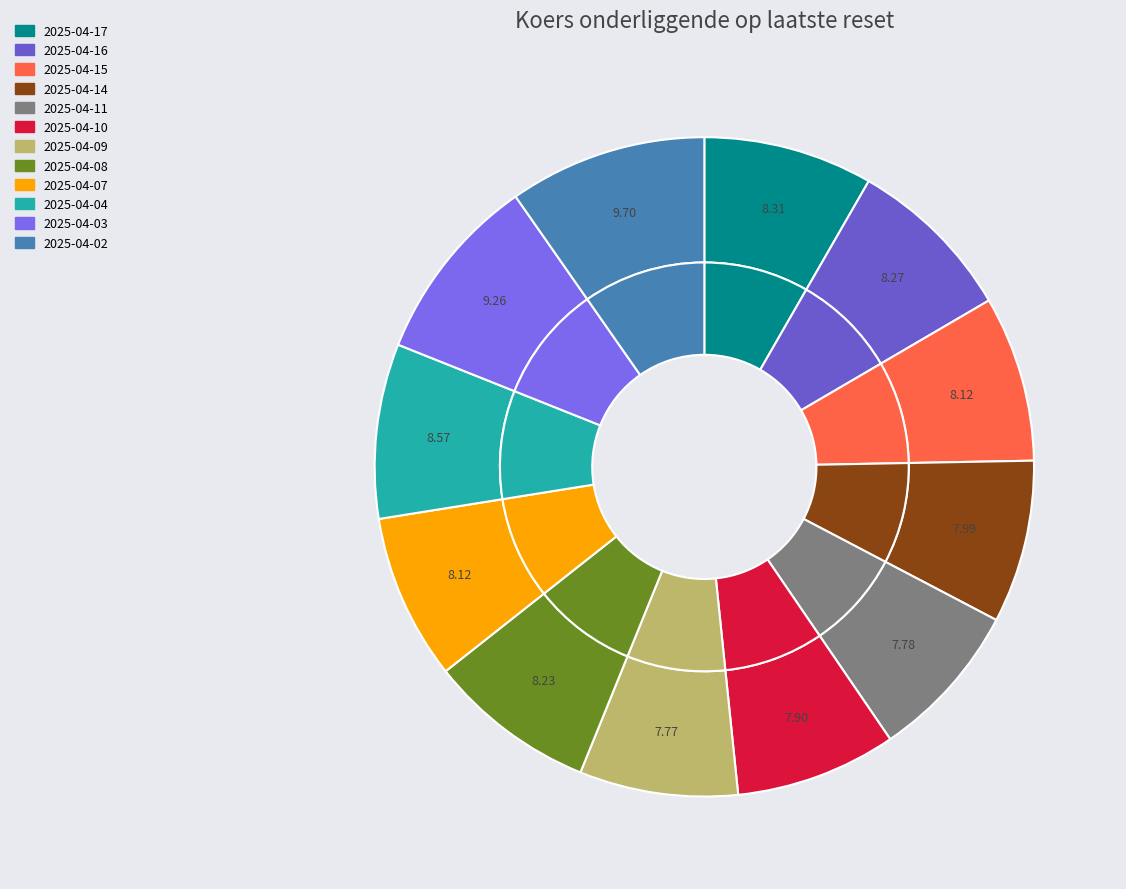

Count the number of slices in the pie.

12